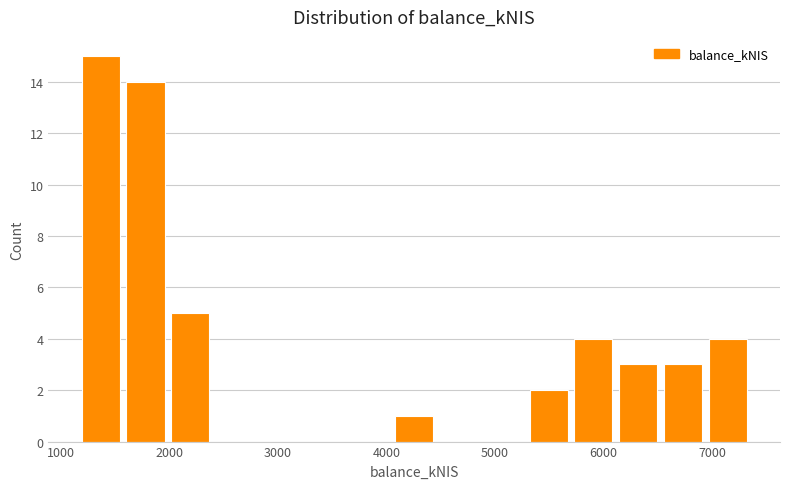

Reading left to right, transcribe this chart: for each bar, give the range it covers on the x-axis and its height. Neither the bar edges nor the heights are printed on the chart, so give them approximately, as read against the axes.

1200 to 1600: 15
1600 to 2000: 14
2000 to 2400: 5
2400 to 2800: 0
2800 to 3200: 0
3200 to 3600: 0
3600 to 4100: 0
4100 to 4500: 1
4500 to 4900: 0
4900 to 5300: 0
5300 to 5700: 2
5700 to 6100: 4
6100 to 6500: 3
6500 to 6900: 3
6900 to 7400: 4